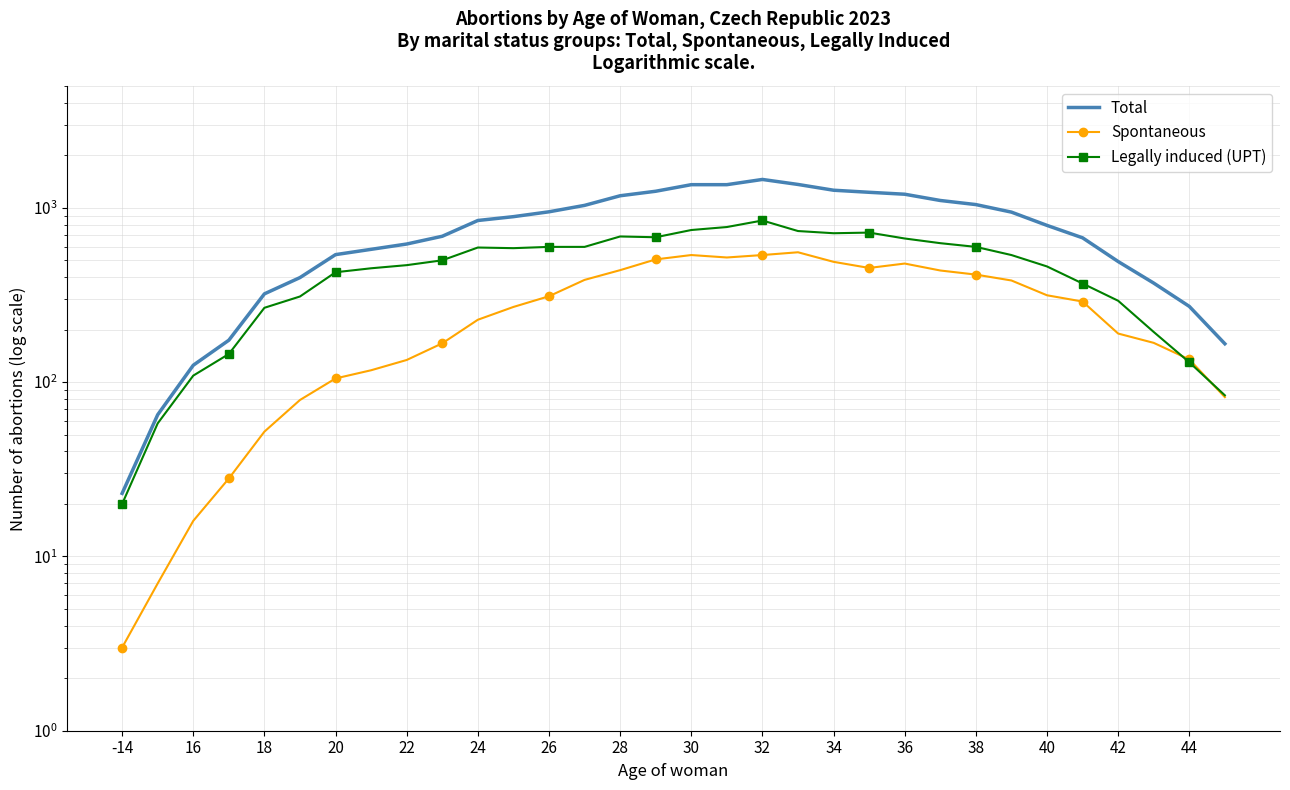

At how many categories does at least one series exceed 1231?

6